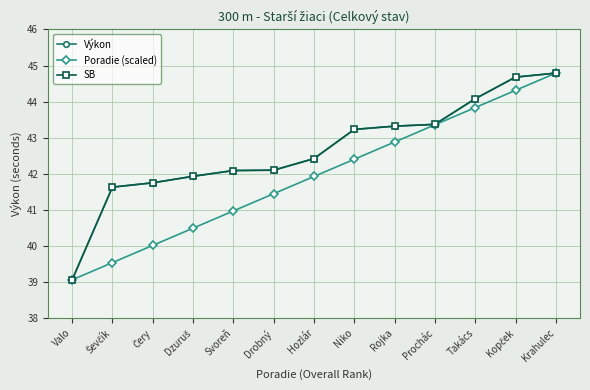

Reading left to right, transcribe all the data shown in this chart.

Výkon: 39.1	41.6	41.8	41.9	42.1	42.1	42.4	43.2	43.3	43.4	44.1	44.7	44.8
Poradie (scaled): 39.1	39.5	40.0	40.5	41.0	41.4	41.9	42.4	42.9	43.4	43.8	44.3	44.8
SB: 39.1	41.6	41.8	41.9	42.1	42.1	42.4	43.2	43.3	43.4	44.1	44.7	44.8